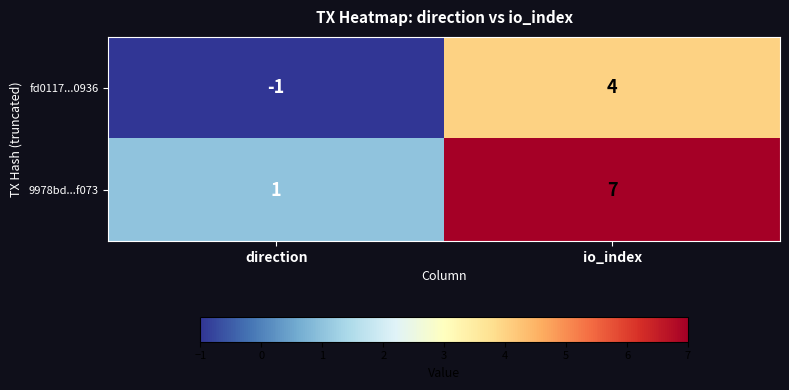

What is the difference between the fd0117...0936 values at direction and io_index?

5